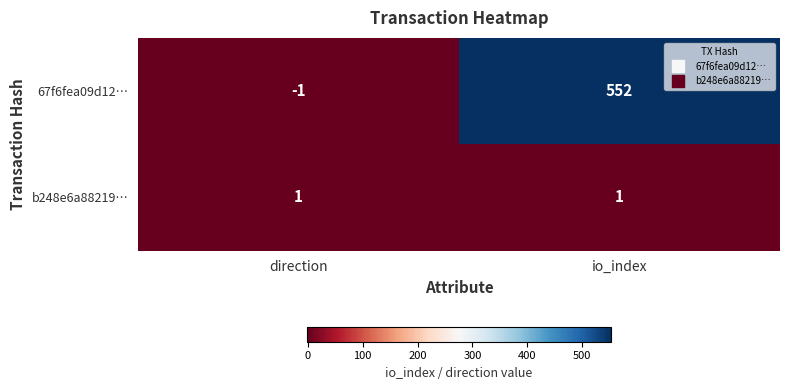

What is the spread (max minus min) of values at io_index?

551